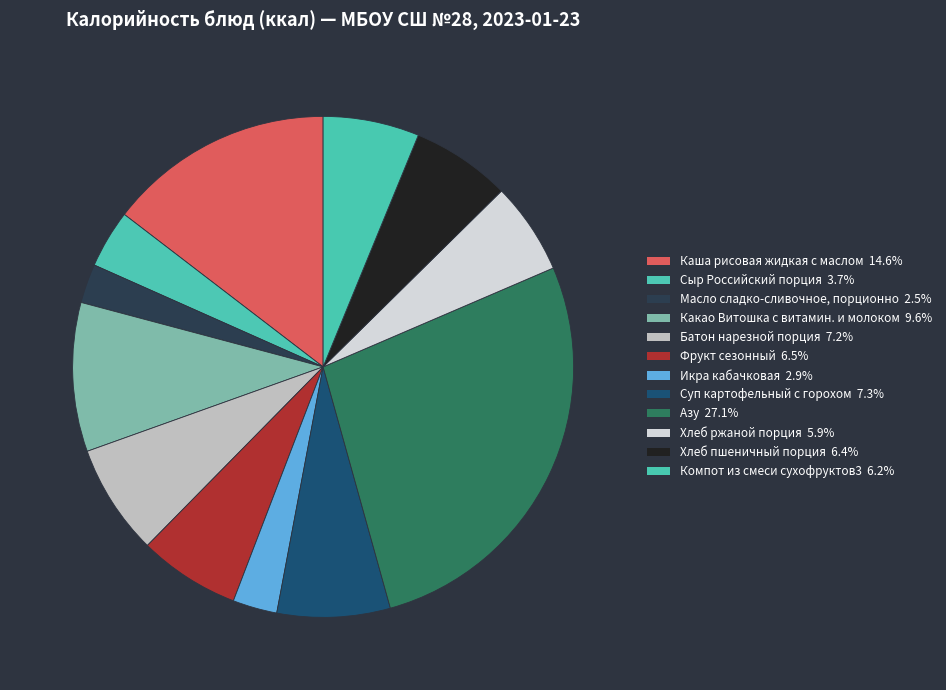

Is the sum of Каша рисовая жидкая с маслом and Фрукт сезонный greater than half?

No